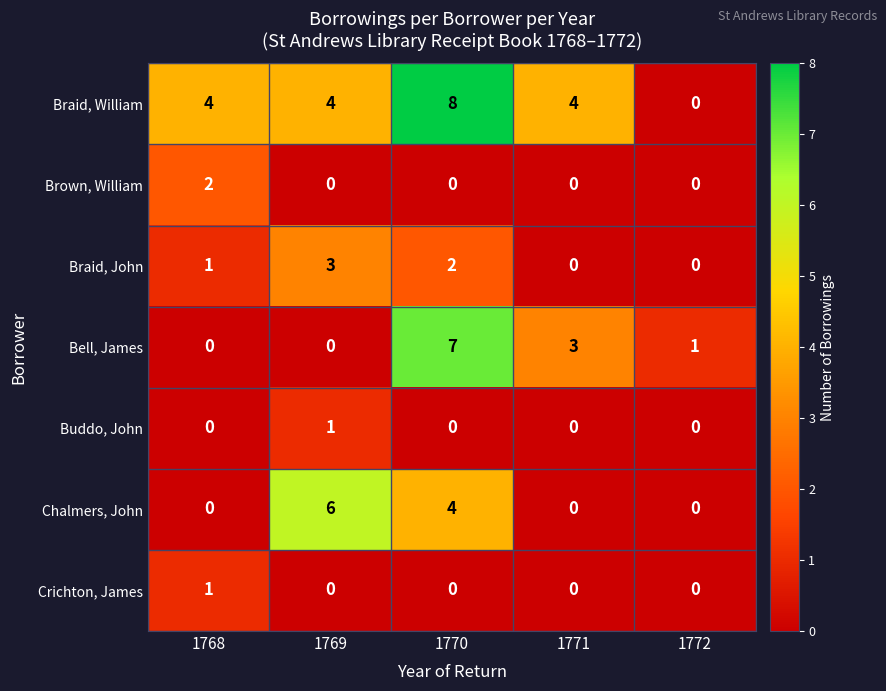

What is the total value across all series at 1769?

14